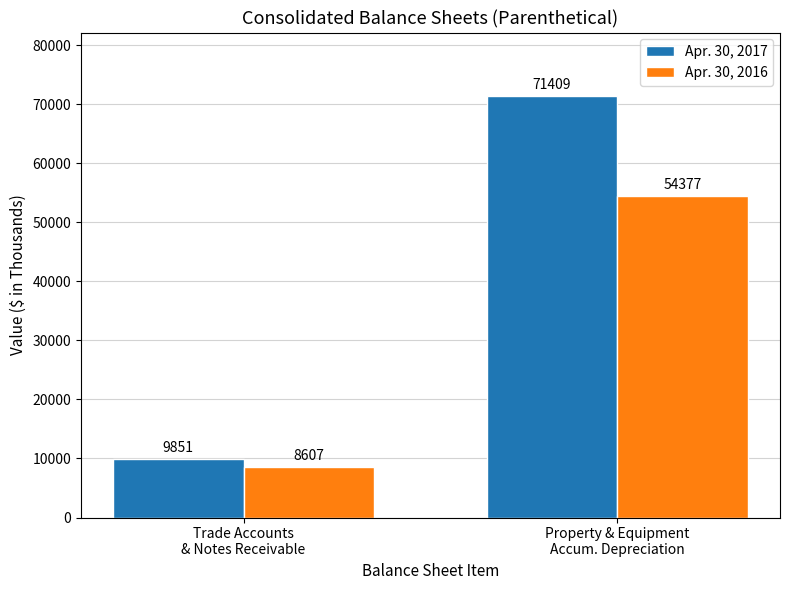

Reading left to right, what are all the values shown in this chart?

Apr. 30, 2017: 9851	71409
Apr. 30, 2016: 8607	54377